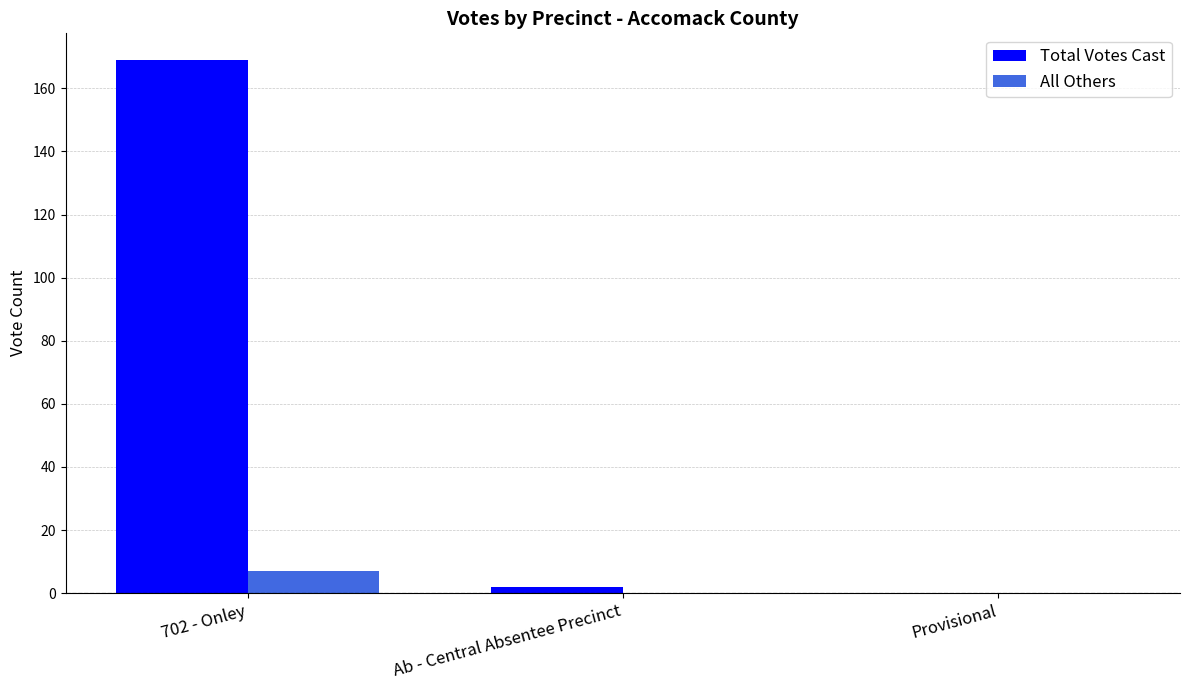

How many data points does each series have?

3